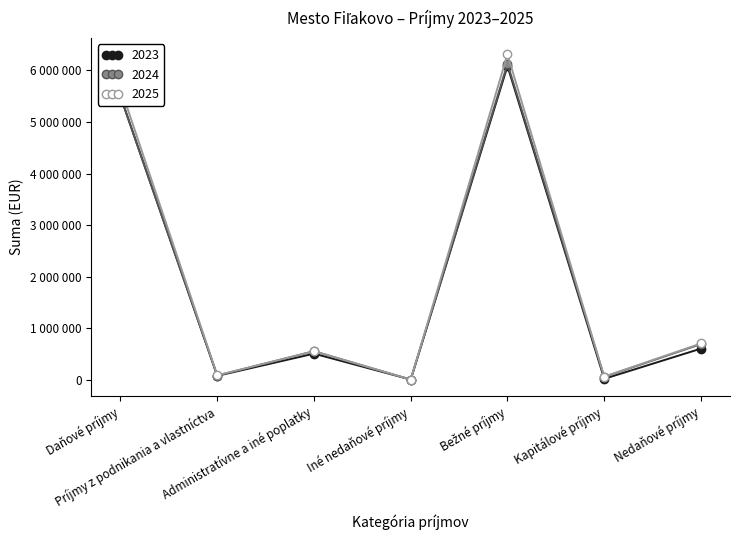

What is the difference between the 2023 values at Kapitálové príjmy and Daňové príjmy?

5479923